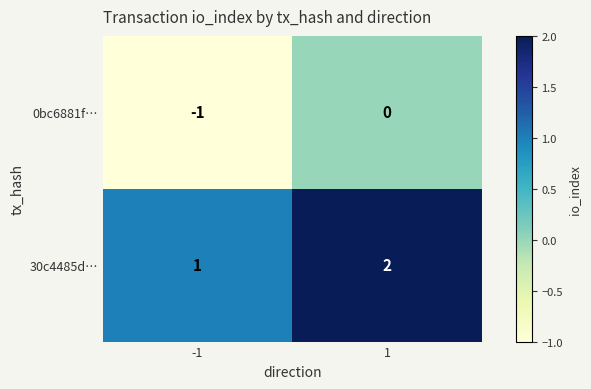

How many series are shown in this chart?

2